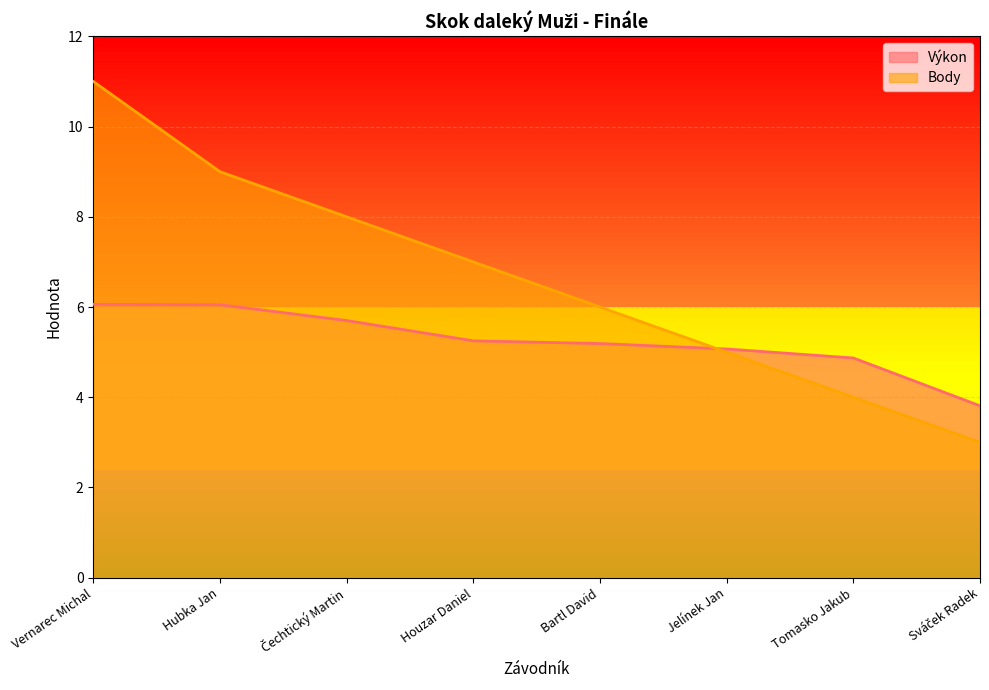

What is the total value across all series at Hubka Jan?

15.1